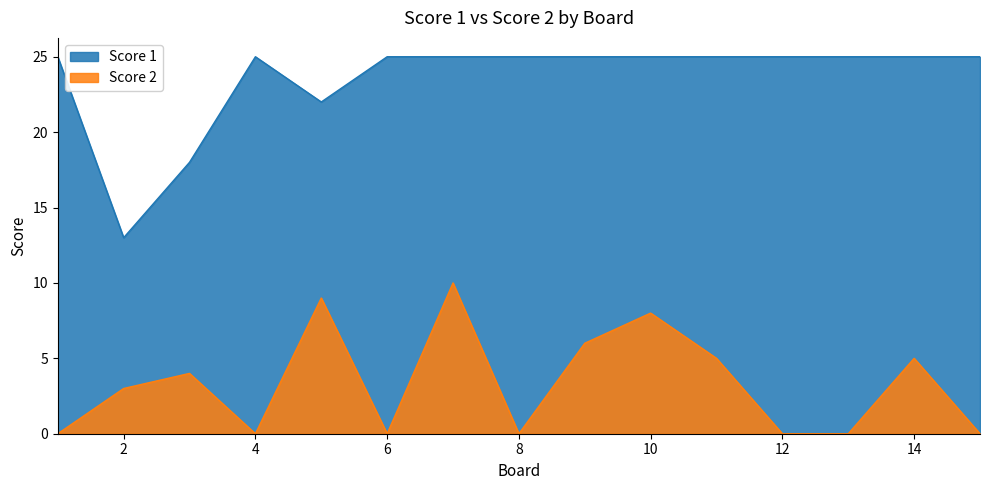

True or false: Score 2 has a value of 0 at 8.

True